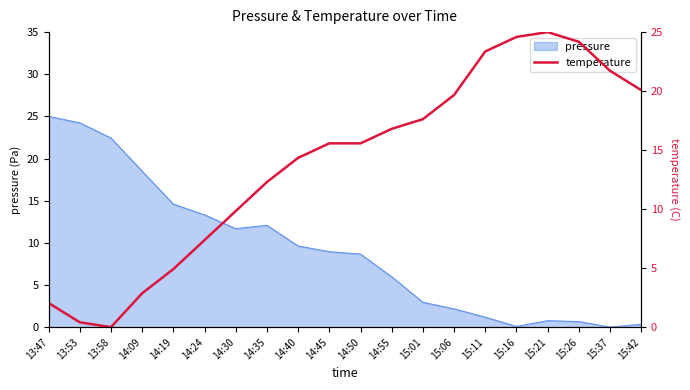

Which category has the highest value in the pressure series?

13:47